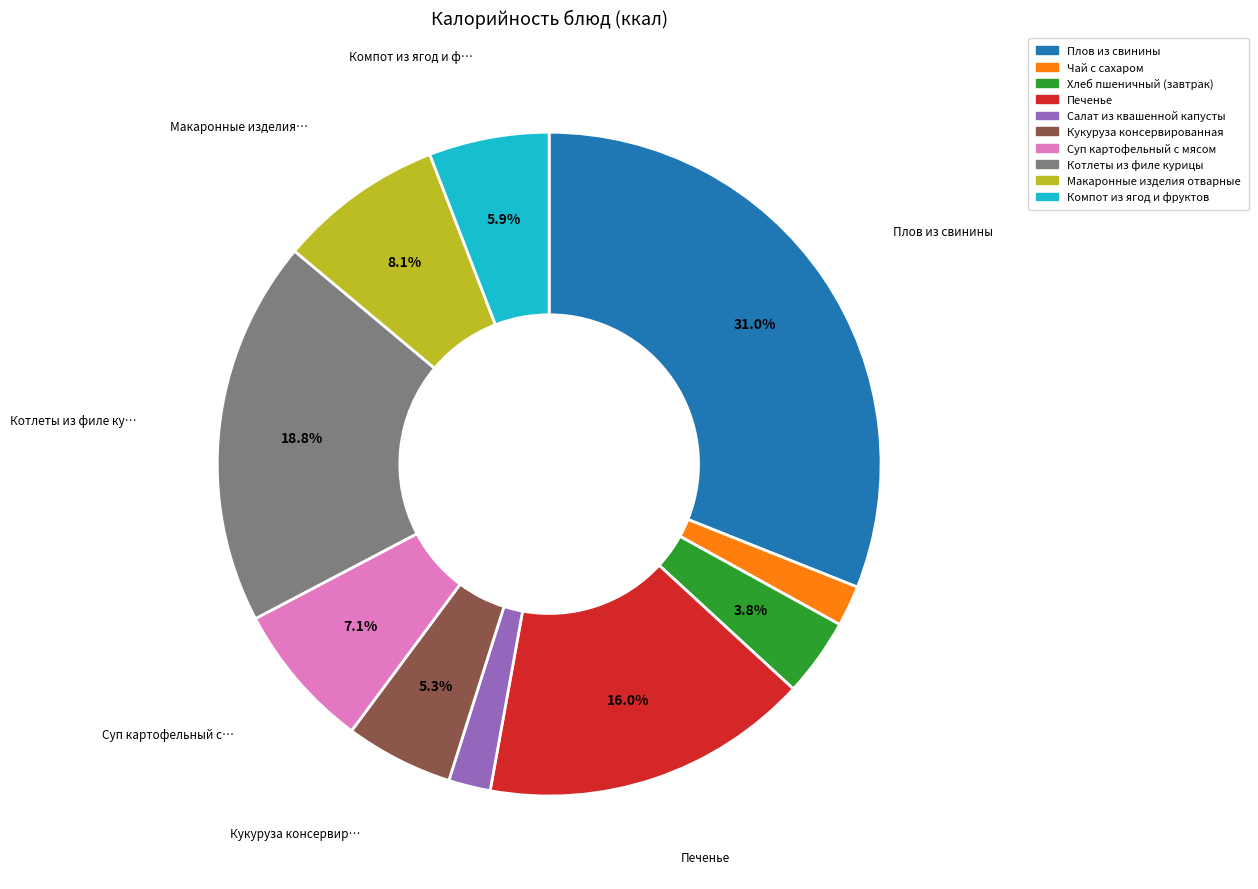

Is it true that Хлеб пшеничный (завтрак) is 10% of the pie?

False